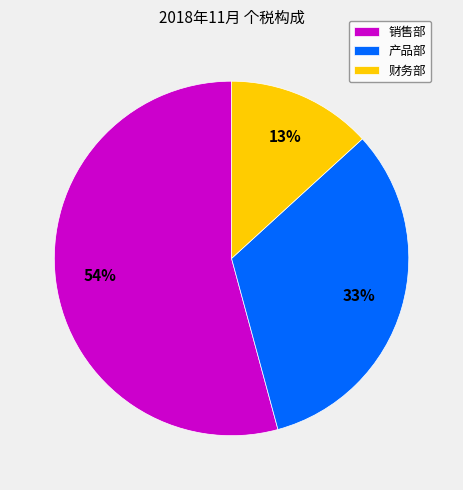

Count the number of slices in the pie.

3